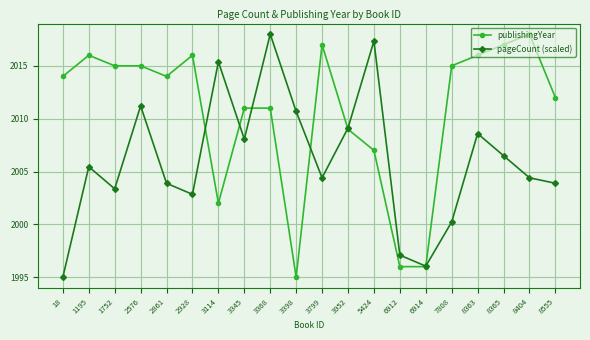

Where is publishingYear nearest to the value 2006?

5424